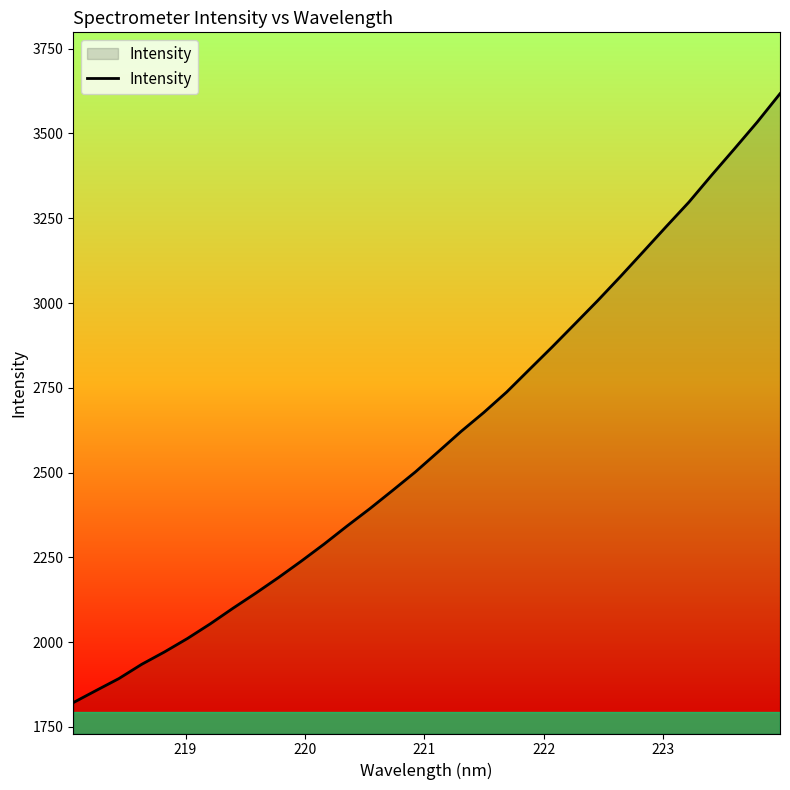

What is the difference between the maximum and minimum values?

1795.4